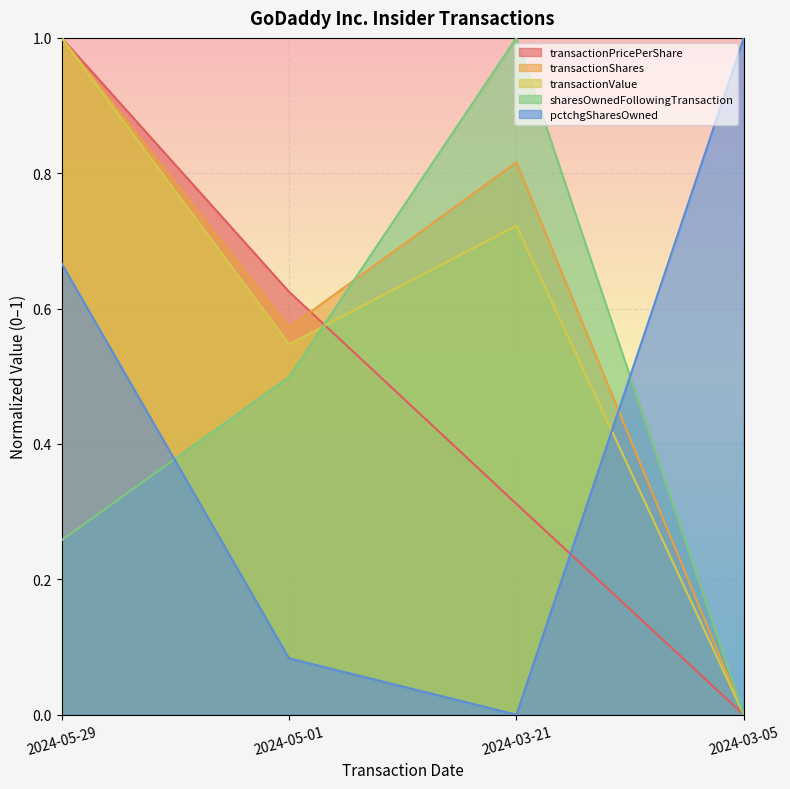

At which category does pctchgSharesOwned reach its first local valley?

2024-03-21